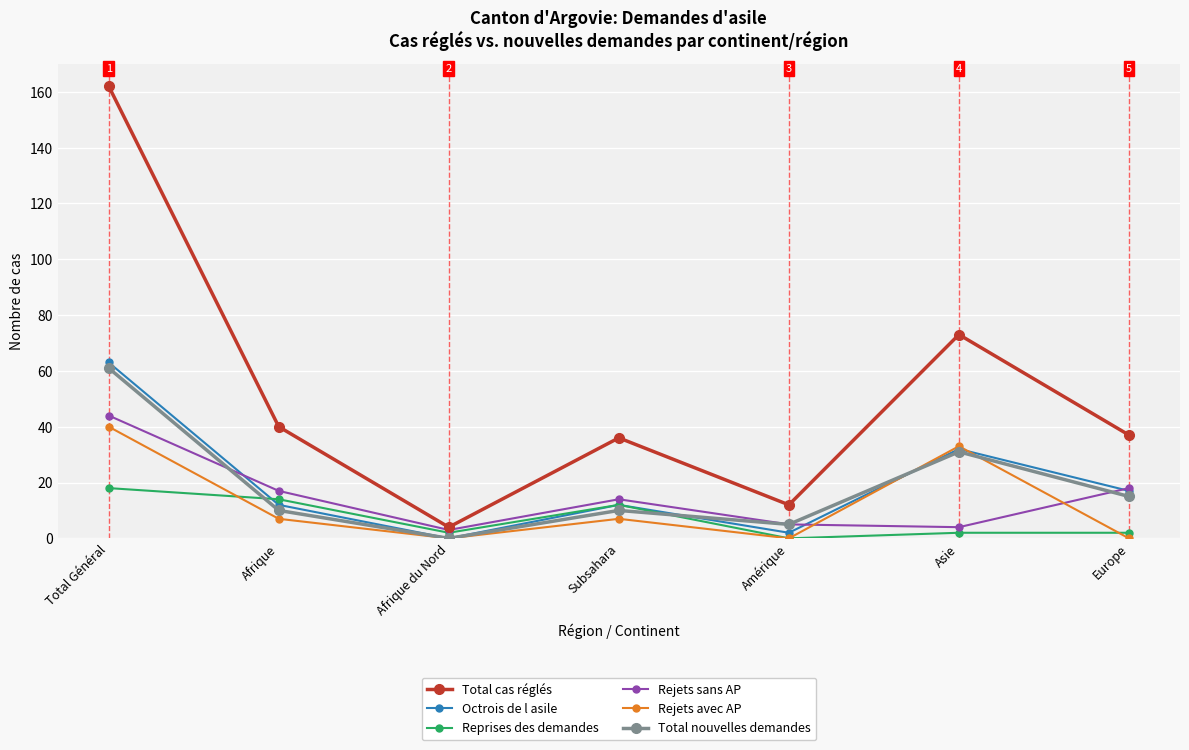

What is the difference between the highest and lowest values at Europe?

37